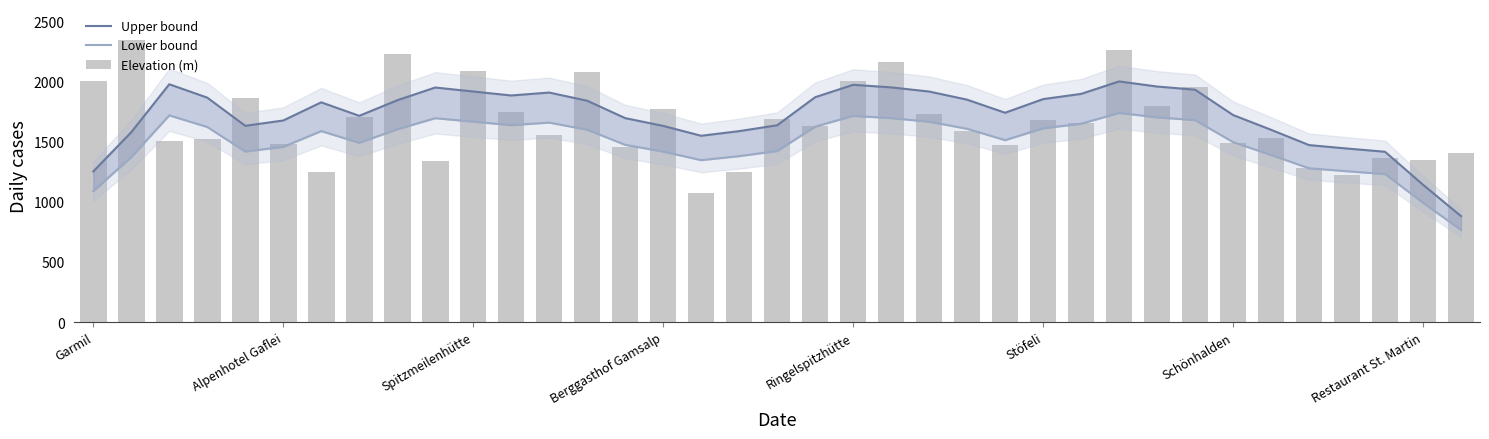

Reading left to right, extract all data points from this chart.

Upper bound: 1251.3	1577.0	1975.2	1863.9	1630.0	1674.1	1825.0	1712.9	1842.1	1948.0	1914.9	1881.9	1906.1	1838.3	1693.8	1629.2	1547.2	1585.7	1634.5	1867.4	1970.5	1949.1	1914.7	1847.0	1738.3	1851.7	1895.0	1998.5	1956.2	1929.9	1719.7	1596.9	1470.0	1441.3	1414.5	1140.6	880.0
Lower bound: 1087.5	1370.6	1716.8	1620.1	1416.8	1455.1	1586.2	1488.7	1601.1	1693.2	1664.3	1635.7	1656.7	1597.7	1472.2	1416.0	1344.8	1378.3	1420.7	1623.0	1712.7	1694.1	1664.1	1605.4	1510.9	1609.5	1647.0	1737.1	1700.2	1677.3	1494.7	1387.9	1277.6	1252.7	1229.5	991.4	764.8
Elevation (m): 2003.0	2343.0	1501.0	1522.0	1861.0	1483.0	1250.0	1707.0	2227.0	1337.0	2087.0	1745.0	1552.0	2073.0	1450.0	1770.0	1070.0	1250.0	1690.0	1630.0	1998.0	2158.0	1732.0	1590.0	1469.0	1682.0	1650.0	2262.0	1792.0	1953.0	1484.0	1527.0	1280.0	1218.0	1360.0	1350.0	1402.0